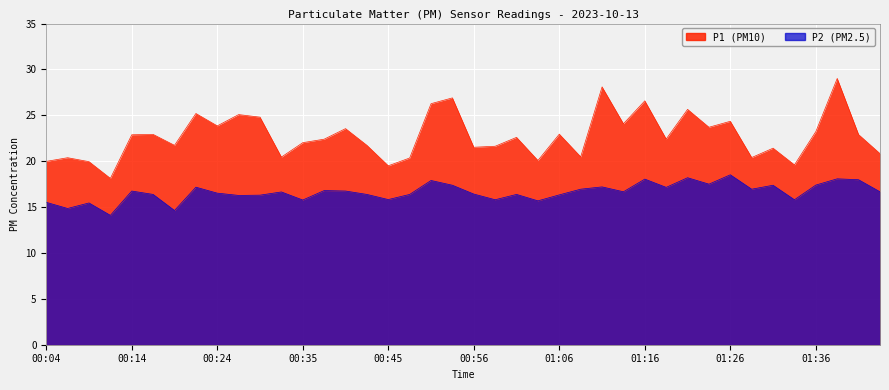

Reading left to right, extract all data points from this chart.

P1: 00:04=20.0	00:06=20.4	00:09=19.9	00:11=18.1	00:14=22.9	00:16=22.9	00:19=21.7	00:22=25.2	00:24=23.9	00:27=25.1	00:29=24.8	00:32=20.4	00:35=22.0	00:38=22.4	00:40=23.6	00:42=21.7	00:45=19.5	00:48=20.4	00:50=26.3	00:53=26.9	00:56=21.5	00:58=21.6	01:01=22.6	01:03=20.1	01:06=22.9	01:08=20.5	01:11=28.1	01:14=24.1	01:16=26.6	01:18=22.4	01:21=25.6	01:23=23.7	01:26=24.4	01:28=20.4	01:31=21.4	01:33=19.6	01:36=23.2	01:38=29.0	01:41=22.9	01:43=20.8
P2: 00:04=15.5	00:06=14.8	00:09=15.4	00:11=14.1	00:14=16.8	00:16=16.4	00:19=14.6	00:22=17.2	00:24=16.5	00:27=16.3	00:29=16.3	00:32=16.6	00:35=15.8	00:38=16.8	00:40=16.8	00:42=16.4	00:45=15.8	00:48=16.4	00:50=17.9	00:53=17.4	00:56=16.4	00:58=15.8	01:01=16.4	01:03=15.7	01:06=16.3	01:08=16.9	01:11=17.2	01:14=16.7	01:16=18.1	01:18=17.1	01:21=18.2	01:23=17.5	01:26=18.5	01:28=16.9	01:31=17.4	01:33=15.8	01:36=17.4	01:38=18.1	01:41=18.0	01:43=16.7